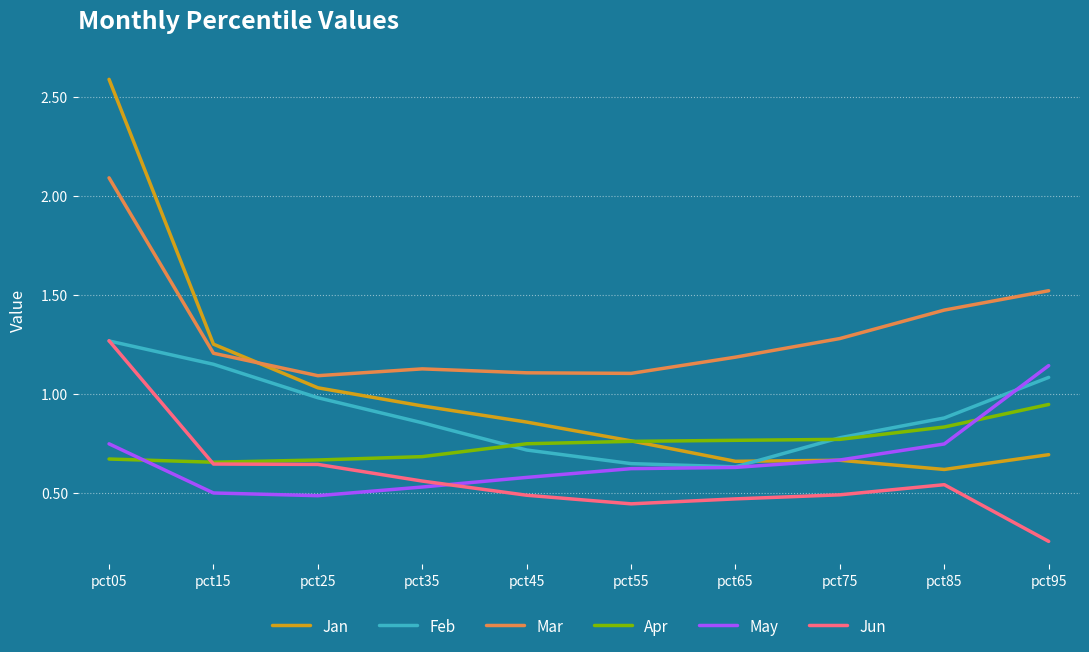

True or false: Mar and Jun cross at least once.

False